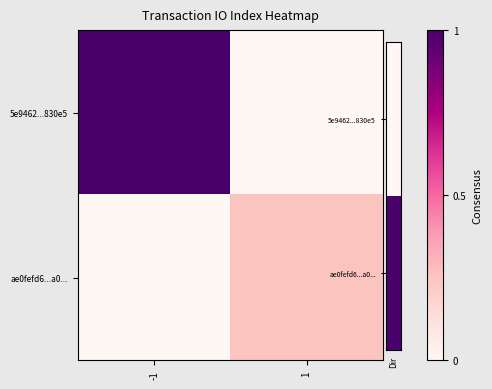

What is the spread (max minus min) of values at 1?

0.2